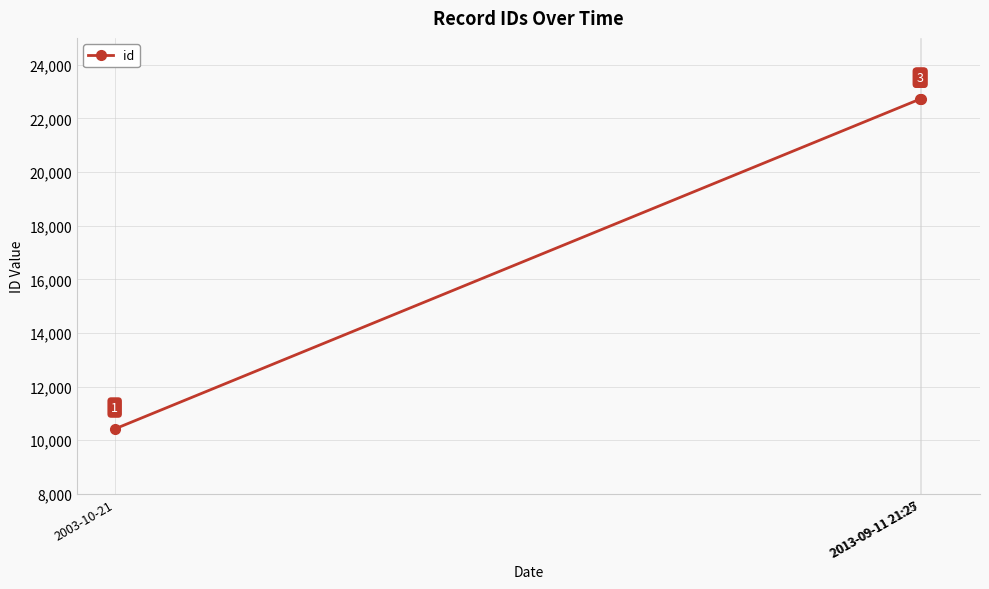

Reading left to right, what are all the values shown in this chart?

2003-10-21=10421	2013-09-11 21:25=22715	2013-09-11 21:27=22716